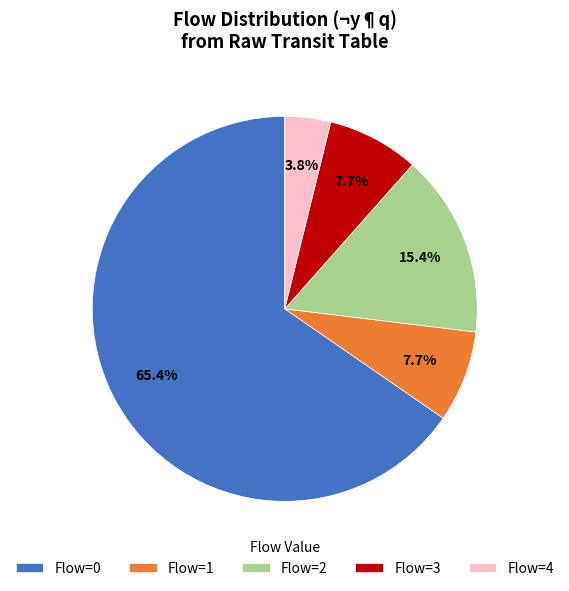

Does Flow=3 represent more than half of the total?

No